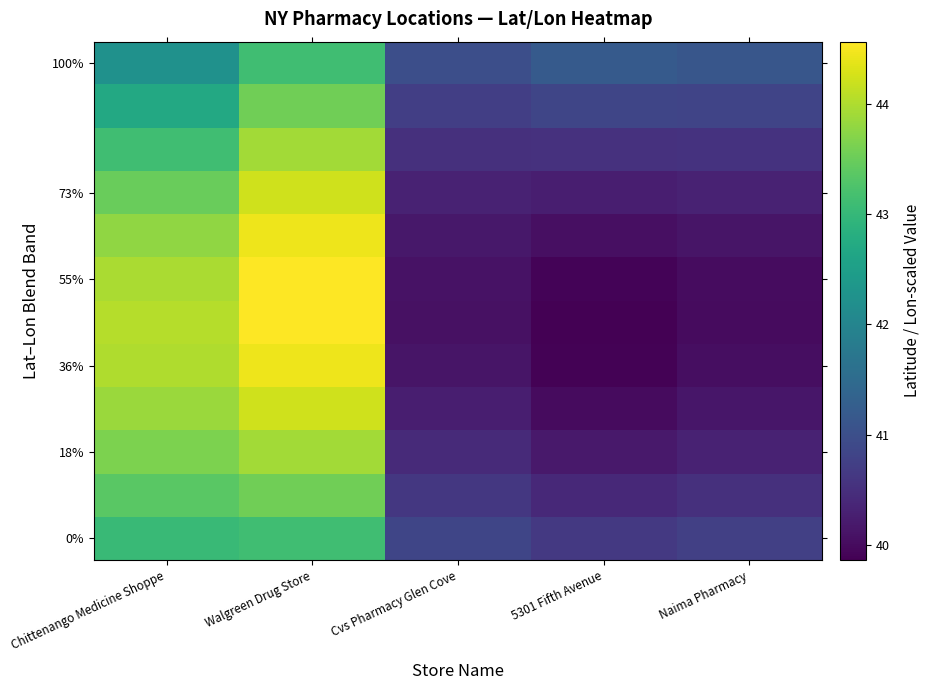

Which has a higher value, Chittenango Medicine Shoppe or 5301 Fifth Avenue?

Chittenango Medicine Shoppe